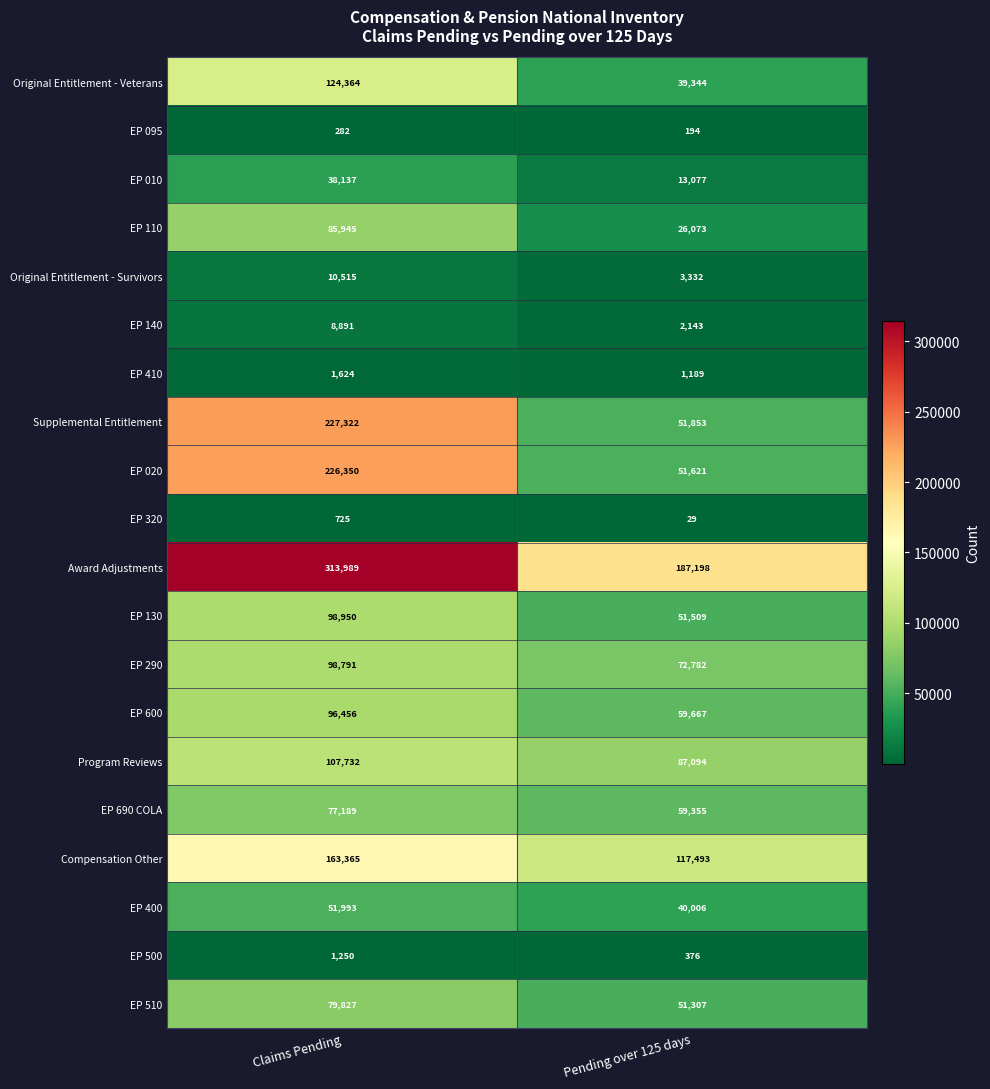

At Claims Pending, list the series in order from smallest to largest.

EP 095, EP 320, EP 500, EP 410, EP 140, Original Entitlement - Survivors, EP 010, EP 400, EP 690 COLA, EP 510, EP 110, EP 600, EP 290, EP 130, Program Reviews, Original Entitlement - Veterans, Compensation Other, EP 020, Supplemental Entitlement, Award Adjustments